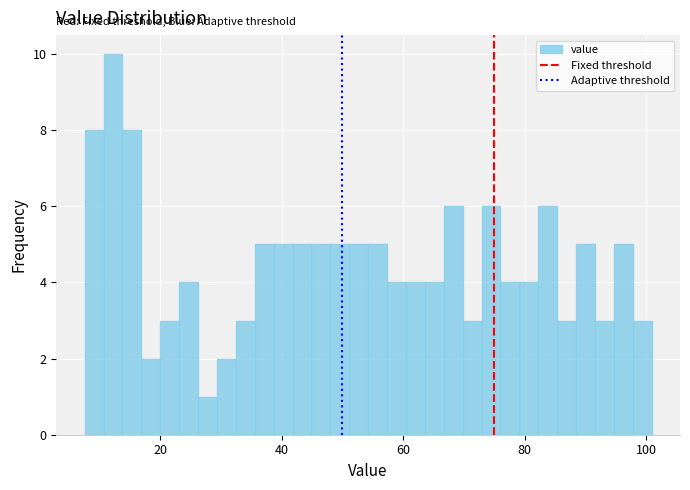

Read against the x-axis, roughly where is the centre of the tallest bar?

12